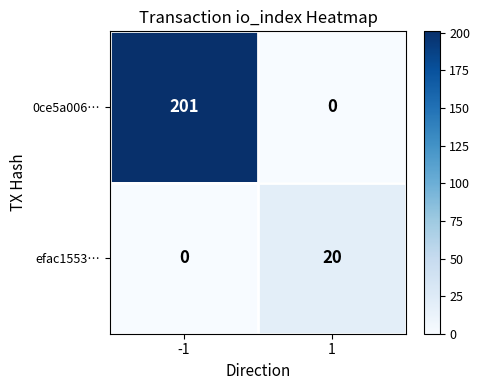

What is the difference between the maximum and minimum values in the 0ce5a006… series?

201